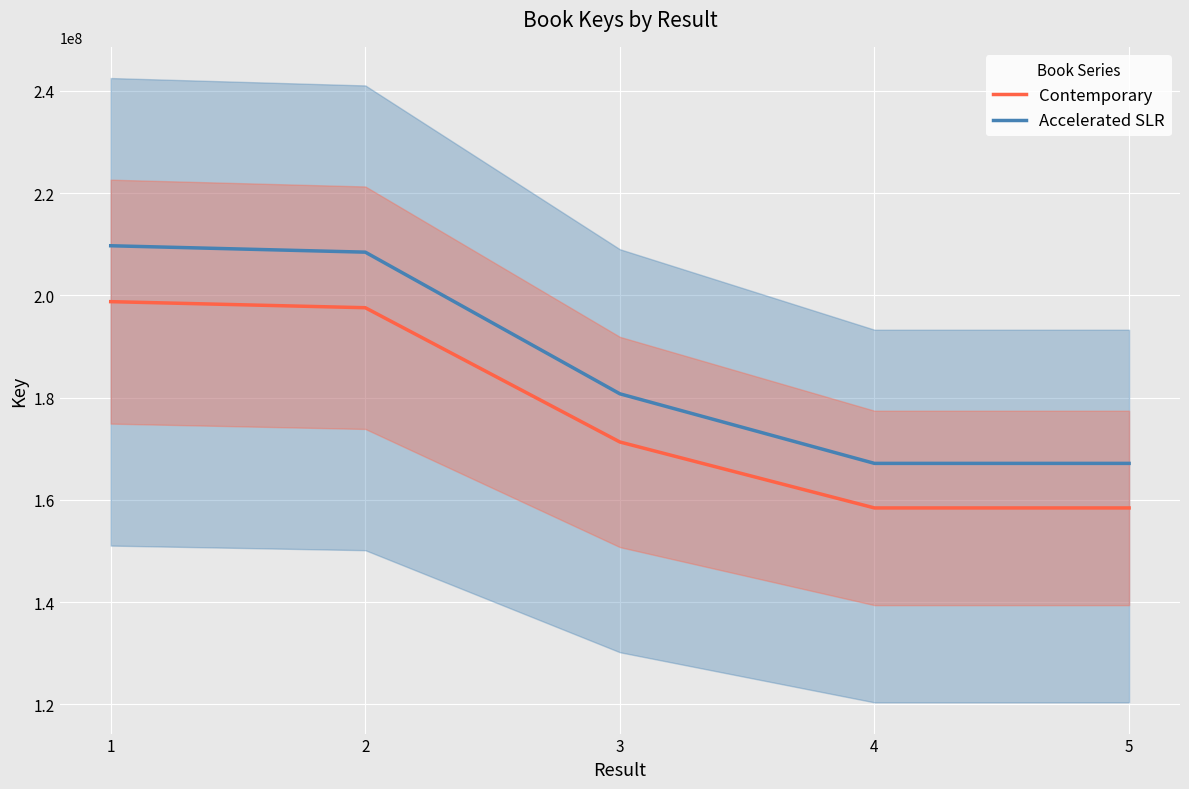

True or false: Contemporary has a value of 85116502.7 at 2.

False